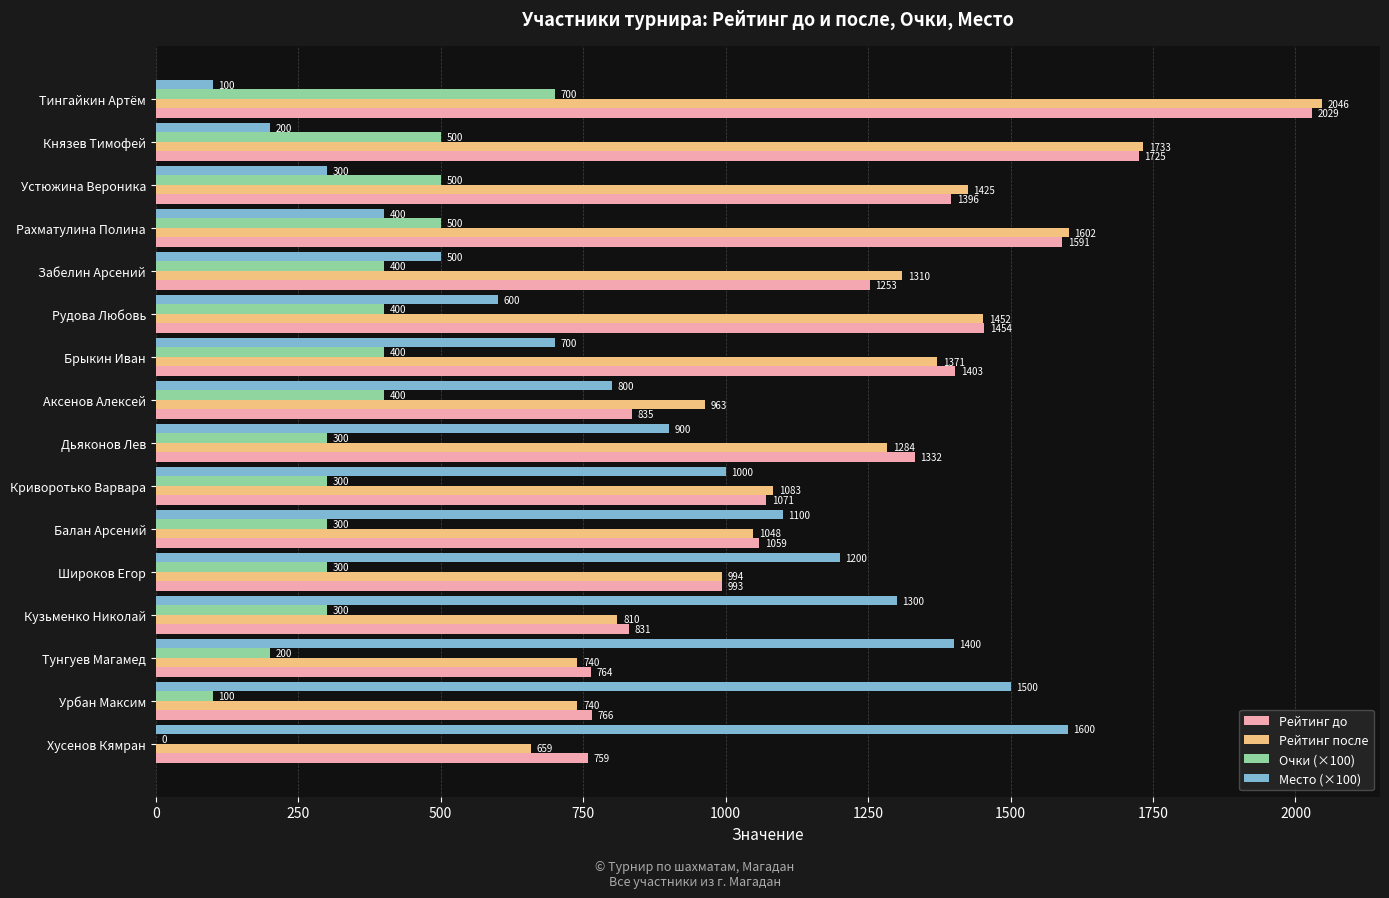

Which category has the highest value across all series?

Тингайкин Артём